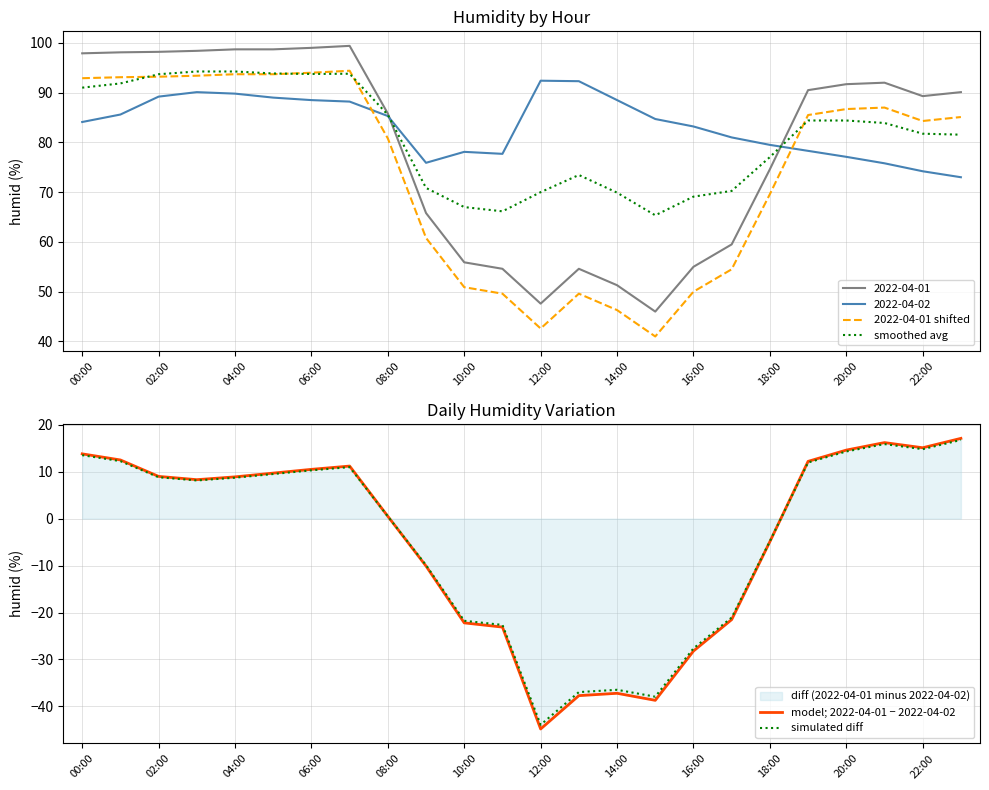

True or false: smoothed avg and simulated diff cross at least once.

False